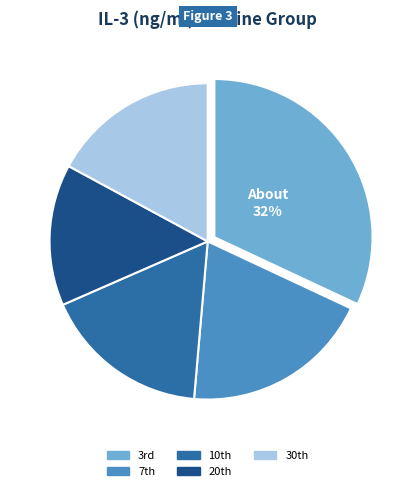

What is the smallest slice in the pie chart?

20th